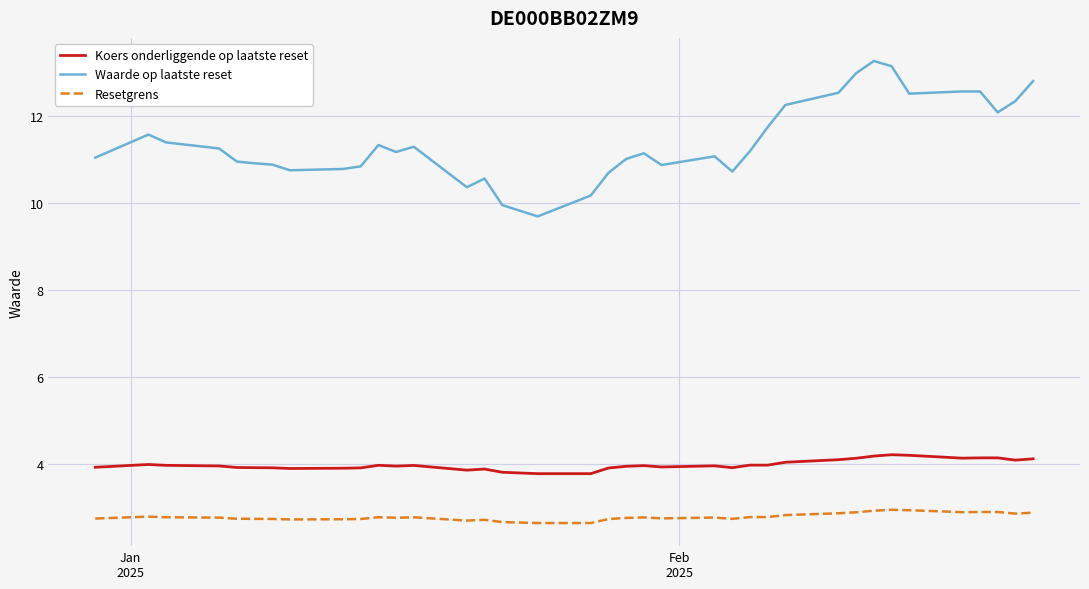

True or false: Koers onderliggende op laatste reset and Waarde op laatste reset intersect in this chart.

False